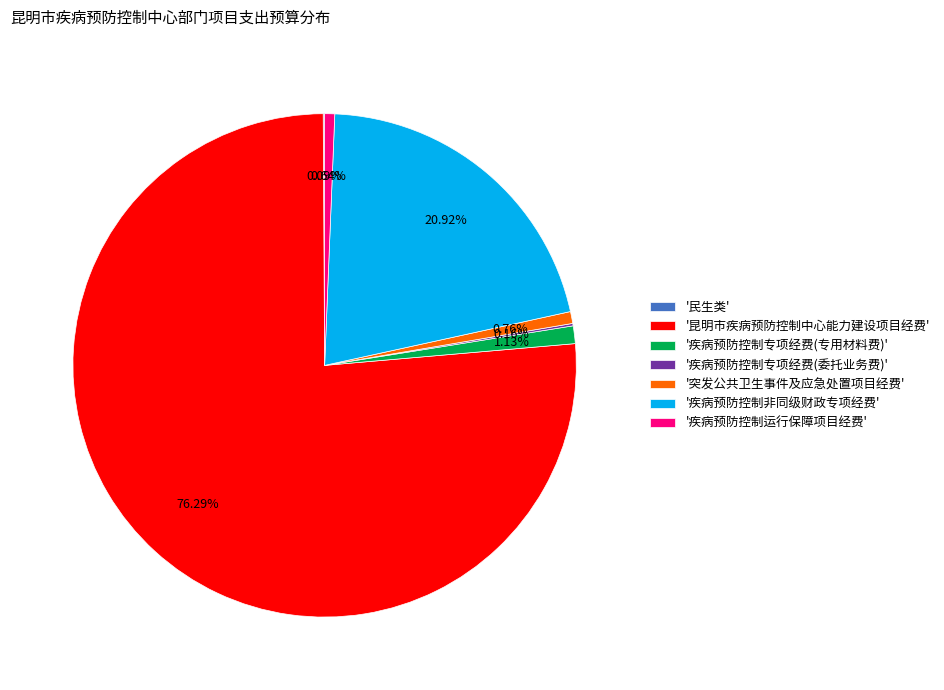

Does any single category account for the majority?

Yes